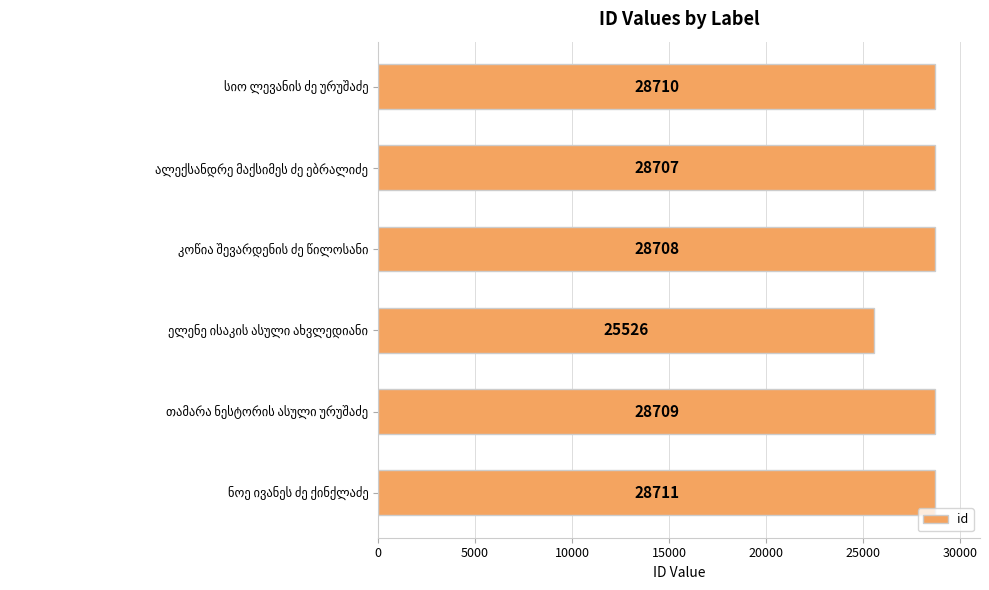

How many distinct data groups are displayed?

1